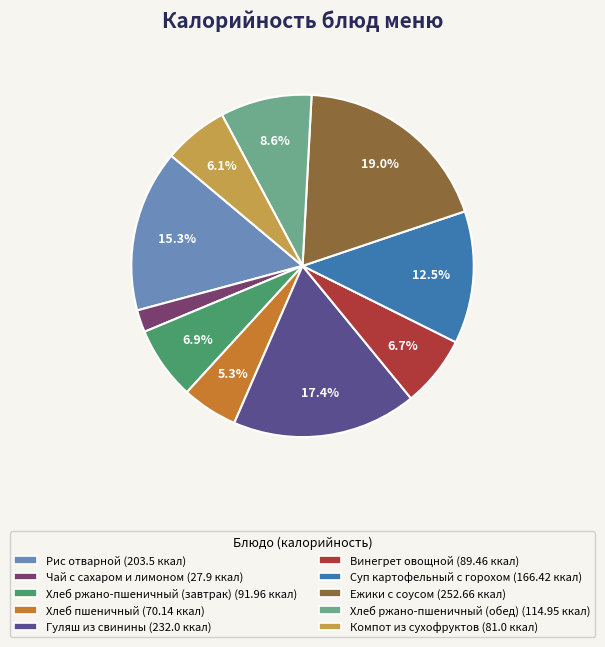

What is the largest slice in the pie chart?

Ежики с соусом